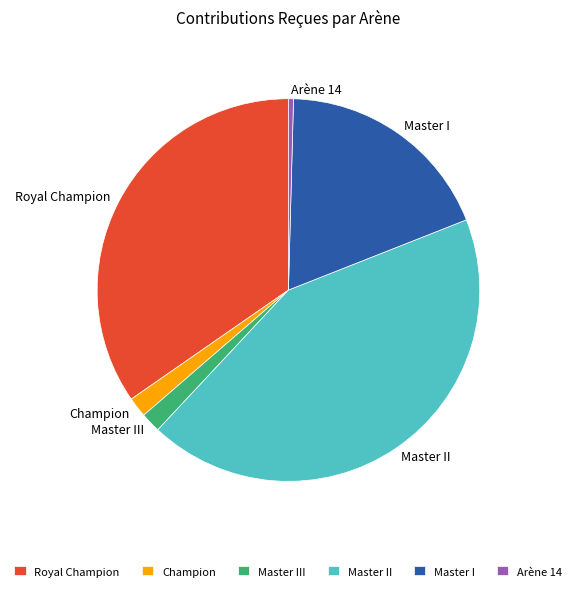

Does any single category account for the majority?

No